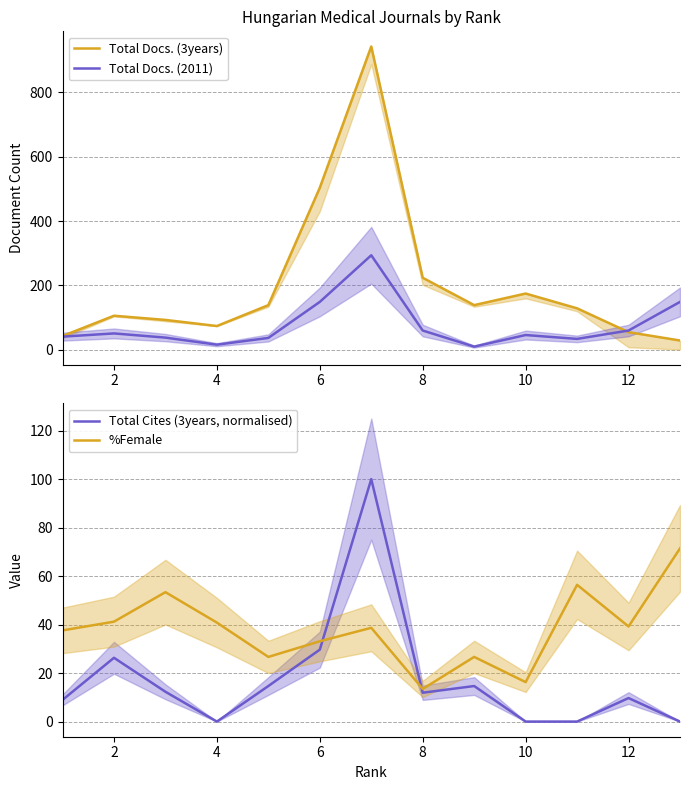

List the series in order of their peak value, lowest first.

%Female, Total Cites (3years, normalised), Total Docs. (2011), Total Docs. (3years)